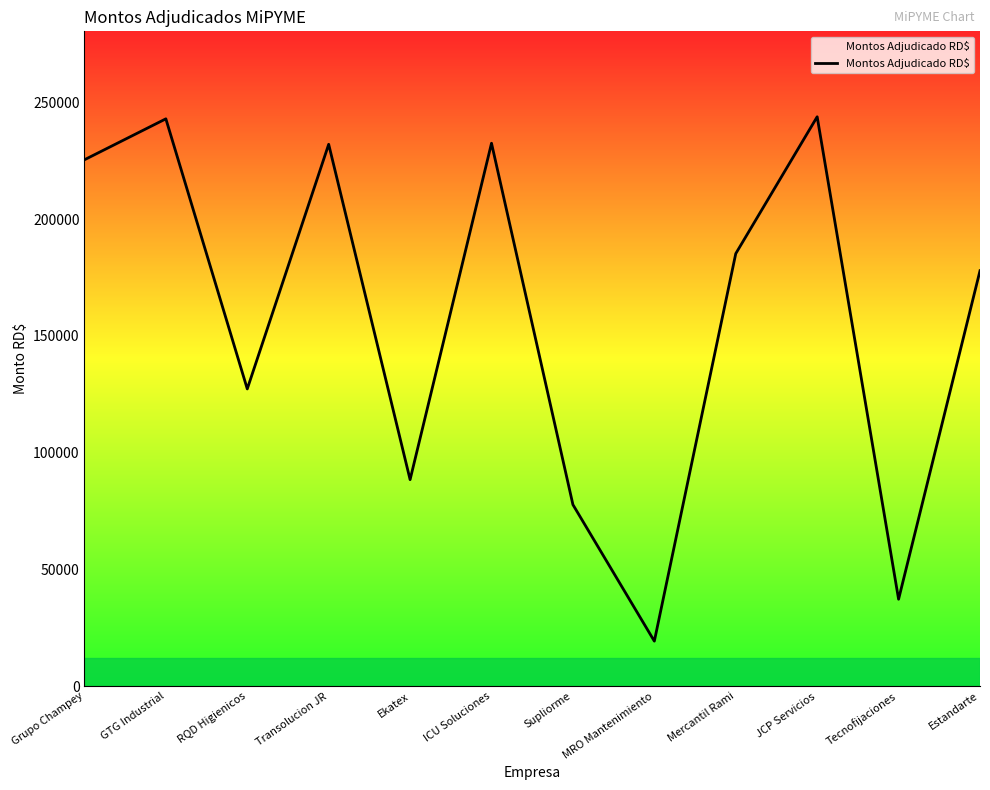

At which label is the value closest to 131557?

RQD Higienicos